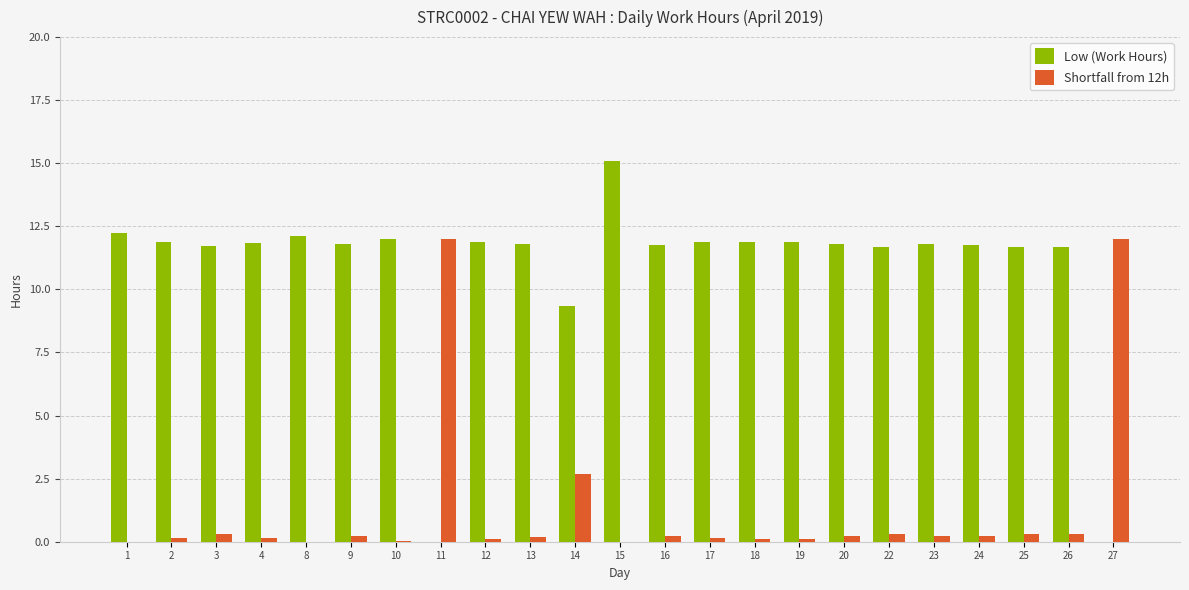

At which label is Low (Work Hours) closest to 7?

14